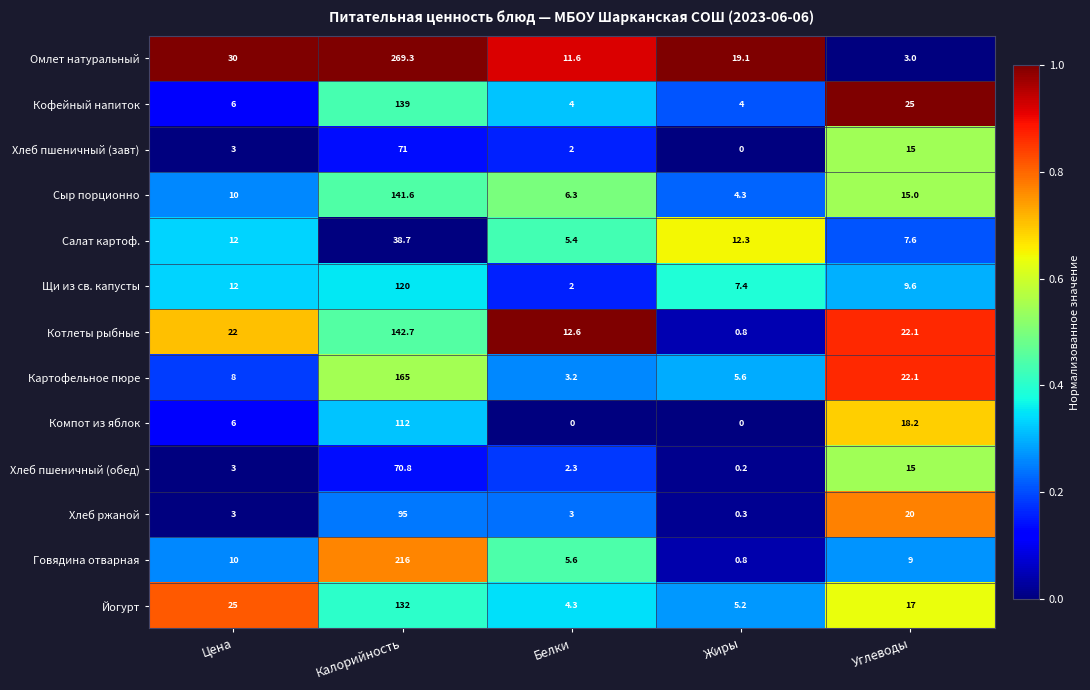

List the series in order of their peak value, lowest first.

Салат картоф., Хлеб пшеничный (обед), Хлеб пшеничный (завт), Хлеб ржаной, Компот из яблок, Щи из св. капусты, Йогурт, Кофейный напиток, Сыр порционно, Котлеты рыбные, Картофельное пюре, Говядина отварная, Омлет натуральный